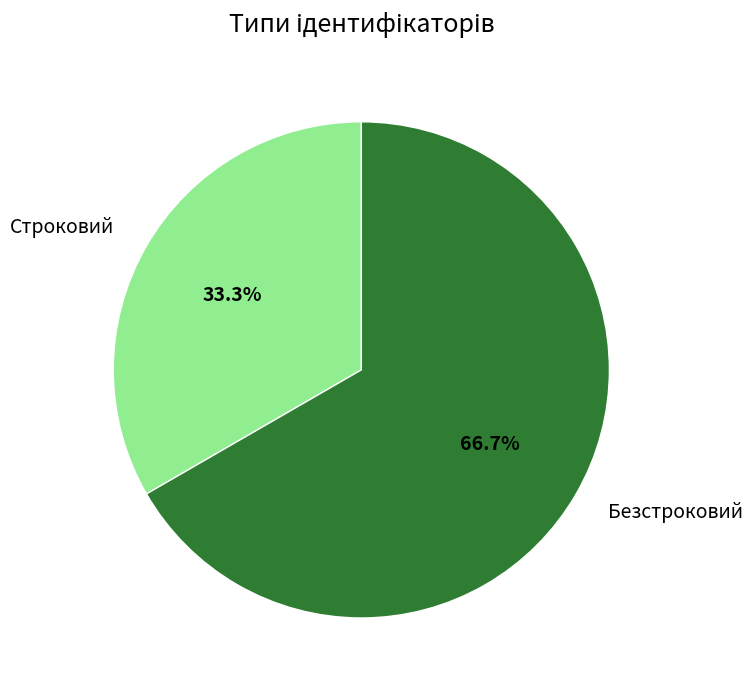

What is the ratio of the value at Строковий to the value at Безстроковий?

0.5